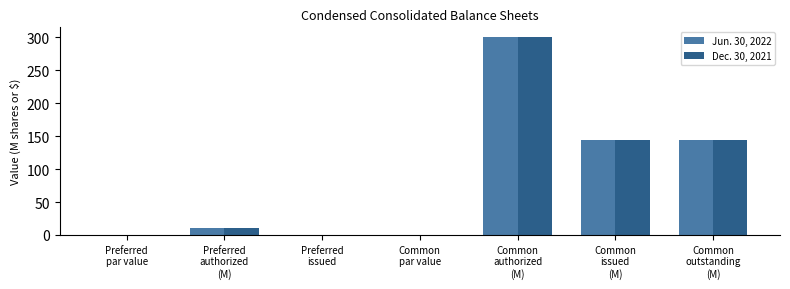

What is the maximum value for Jun. 30, 2022?

300.0